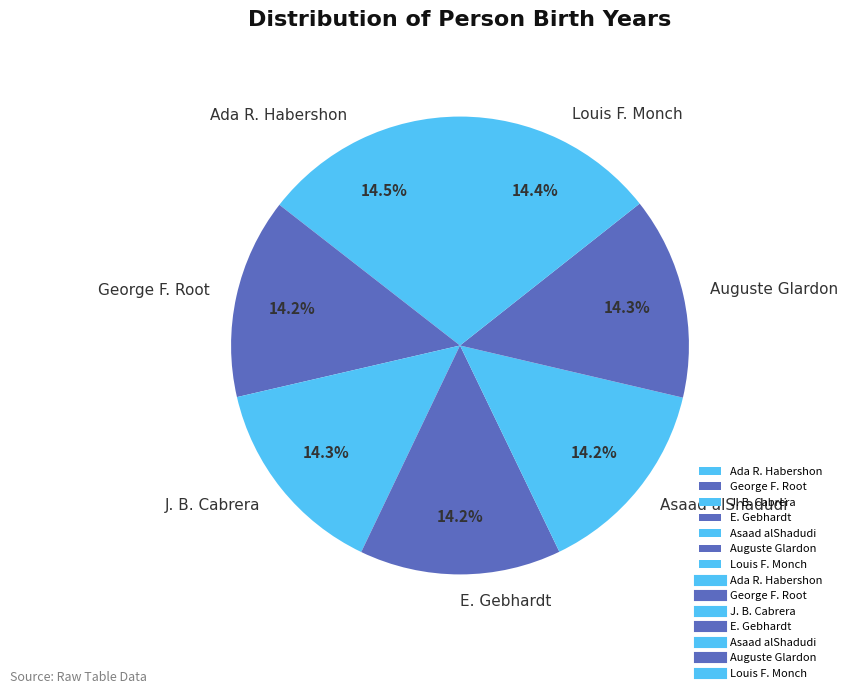

What is the ratio of the value at Ada R. Habershon to the value at Asaad alShadudi?

1.0